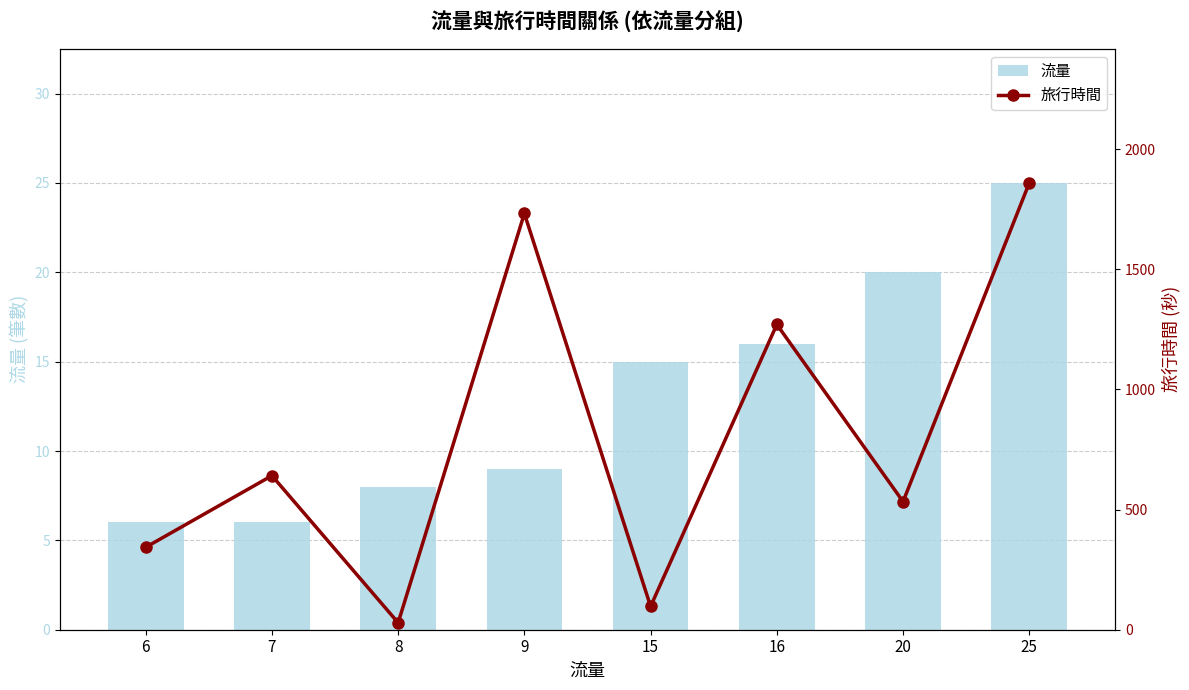

How many groups of bars are there?

8